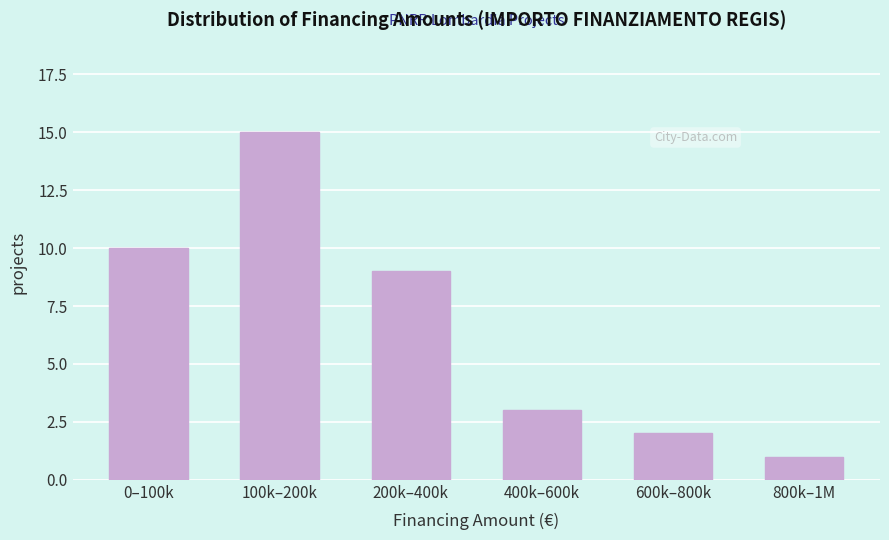

Reading left to right, extract all data points from this chart.

0–100k=10	100k–200k=15	200k–400k=9	400k–600k=3	600k–800k=2	800k–1M=1